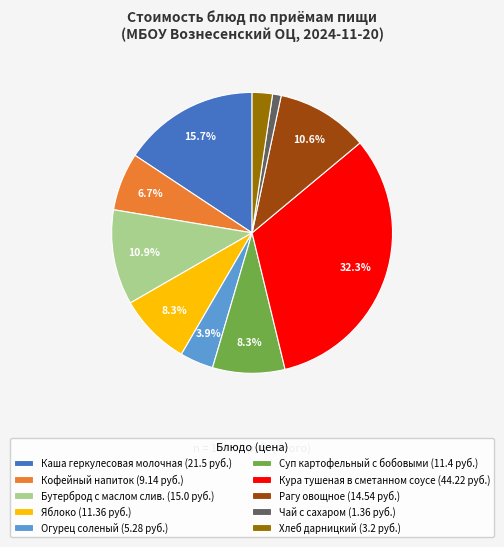

Combined, do Каша геркулесовая молочная (21.5 руб.) and Суп картофельный с бобовыми (11.4 руб.) account for over 50%?

No